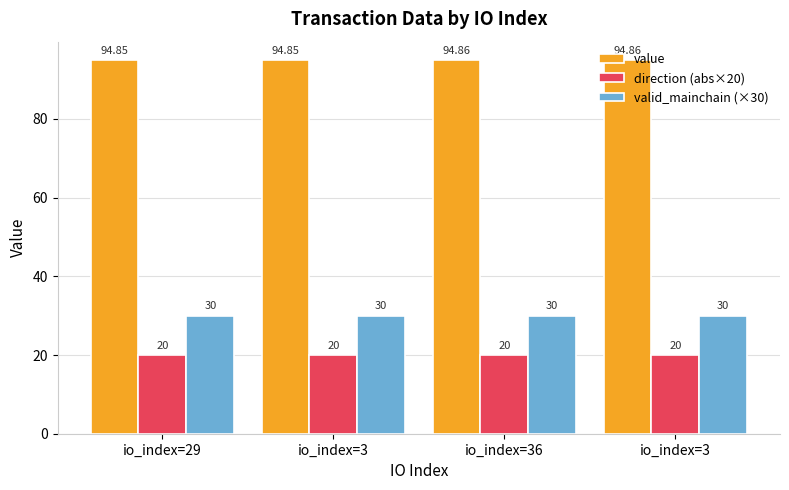

How many distinct data groups are displayed?

3